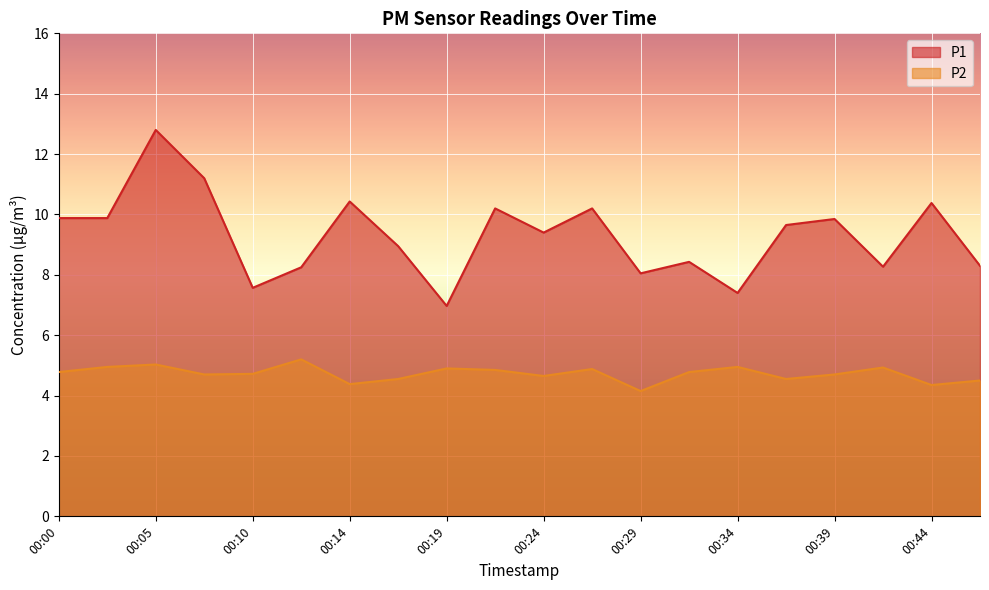

At which category does P1 reach its first local valley?

00:10